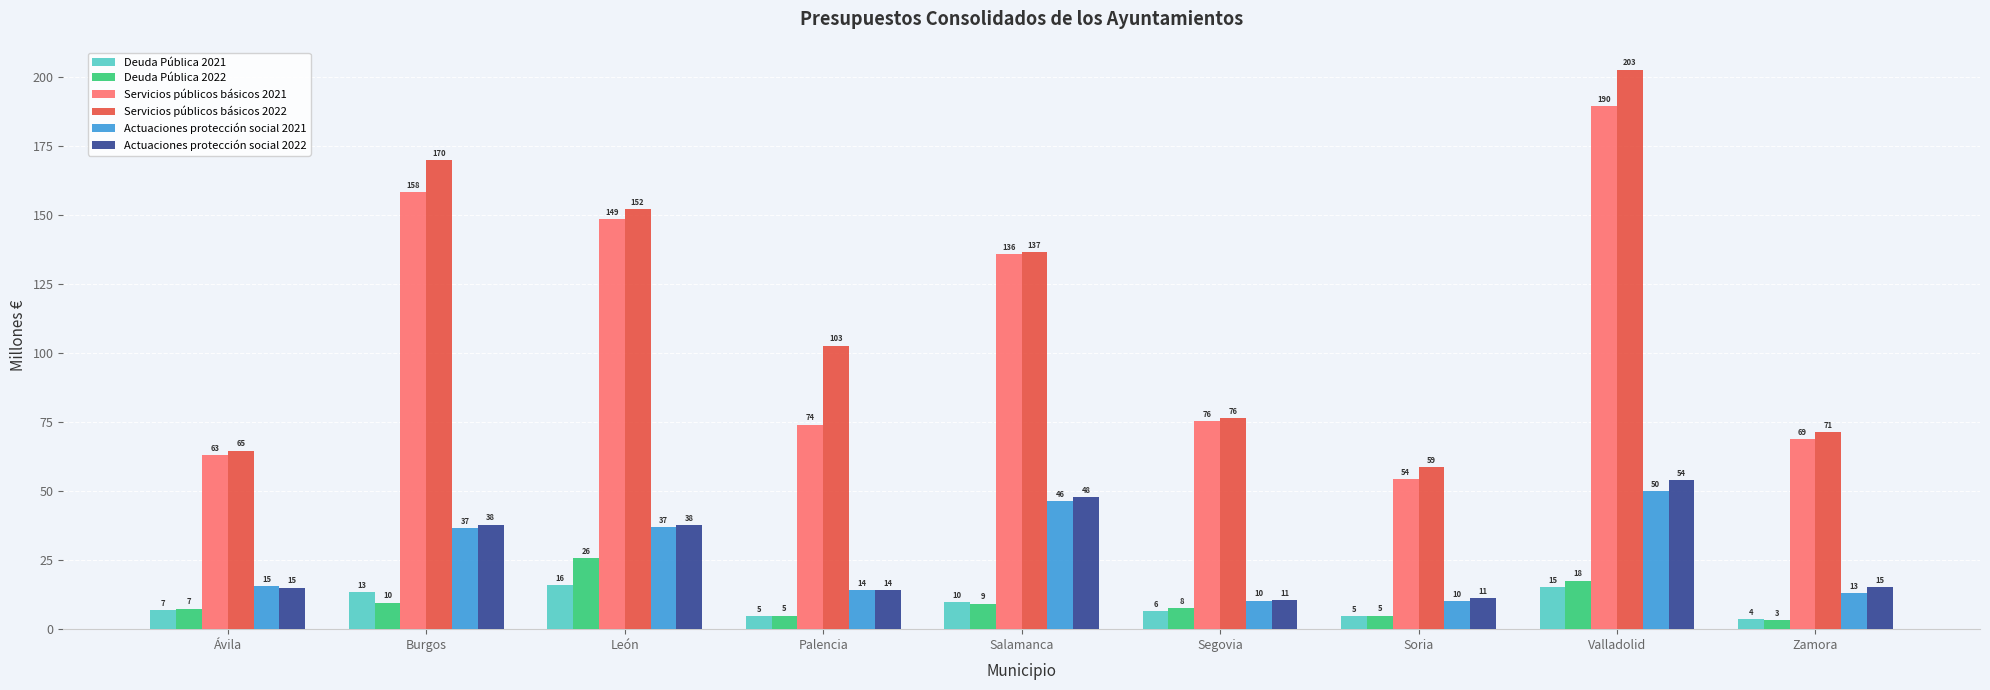

At which category is the sum across all series the highest?

Valladolid